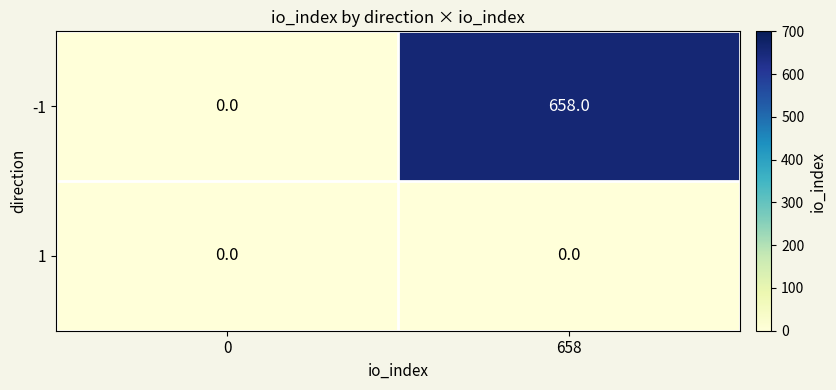

Reading right to left, what are all the values shown in this chart?

-1: 658=658	0=0
1: 658=0	0=0